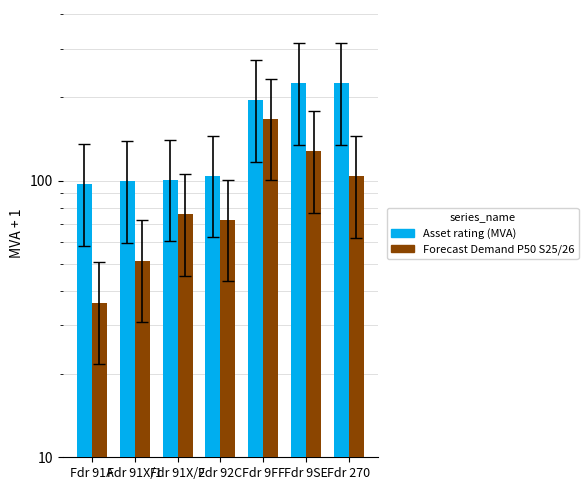

What are all the series names shown in the legend?

Asset rating (MVA), Forecast Demand P50 S25/26